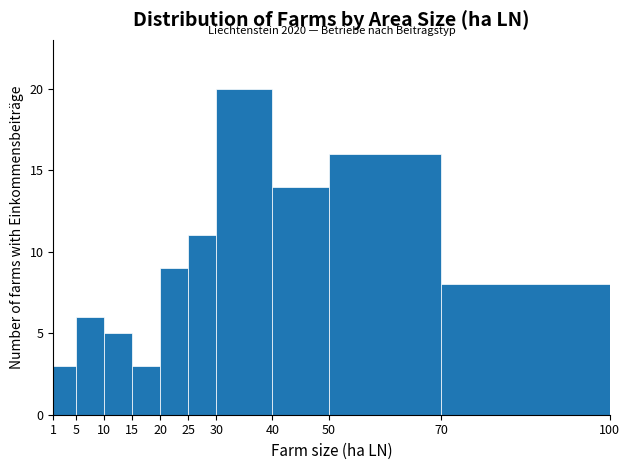

Over which range of the x-axis is the bar tallest?

30 to 40